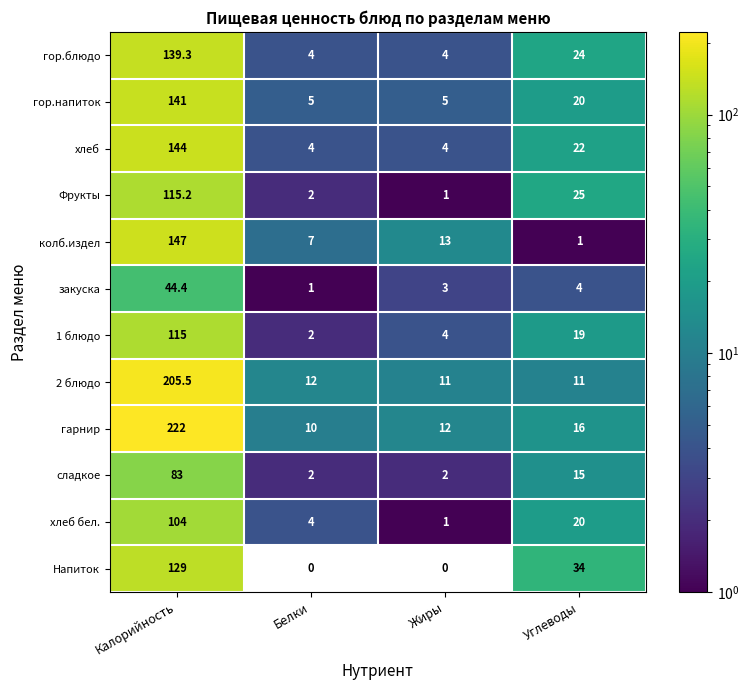

What is the minimum value for колб.издел?

1.0